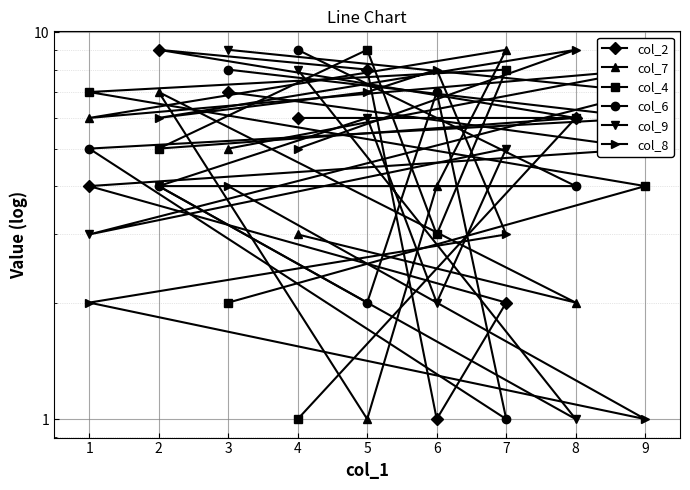

True or false: col_2 and col_9 cross at least once.

True